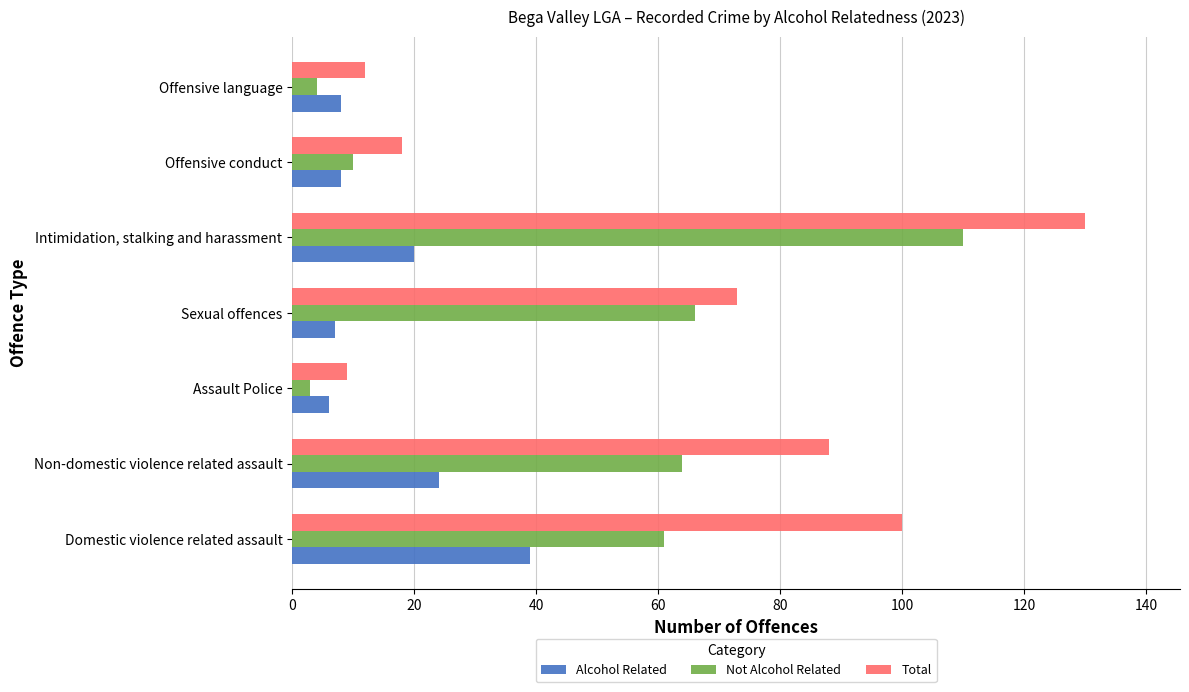

Which series has the widest spread of values?

Total